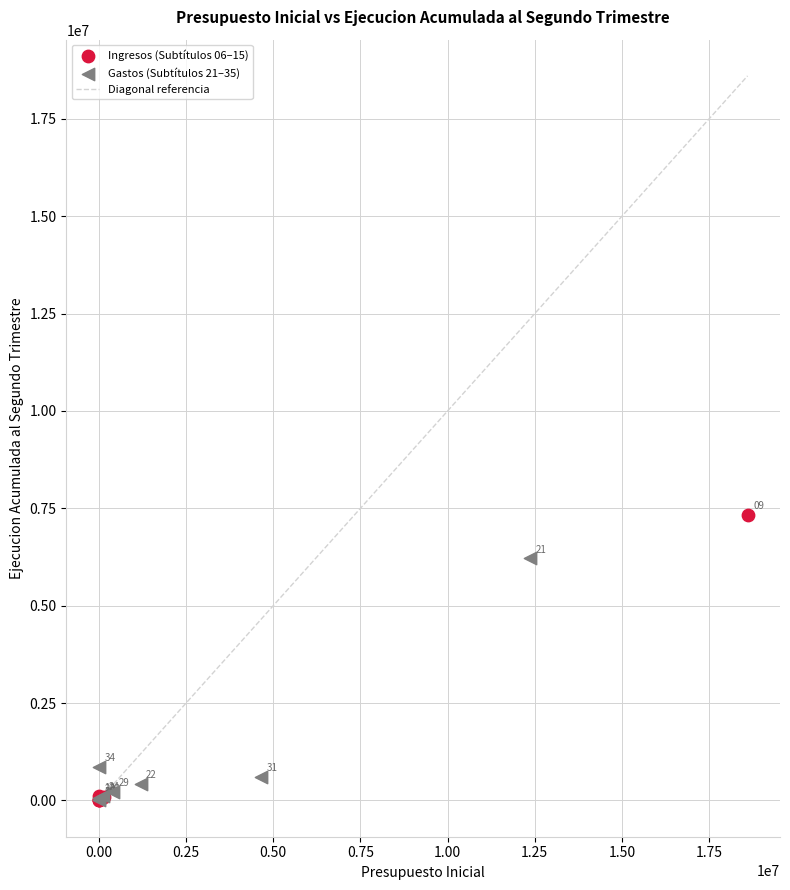

Which series contains the highest Y value?

Ingresos (Subtítulos 06–15)